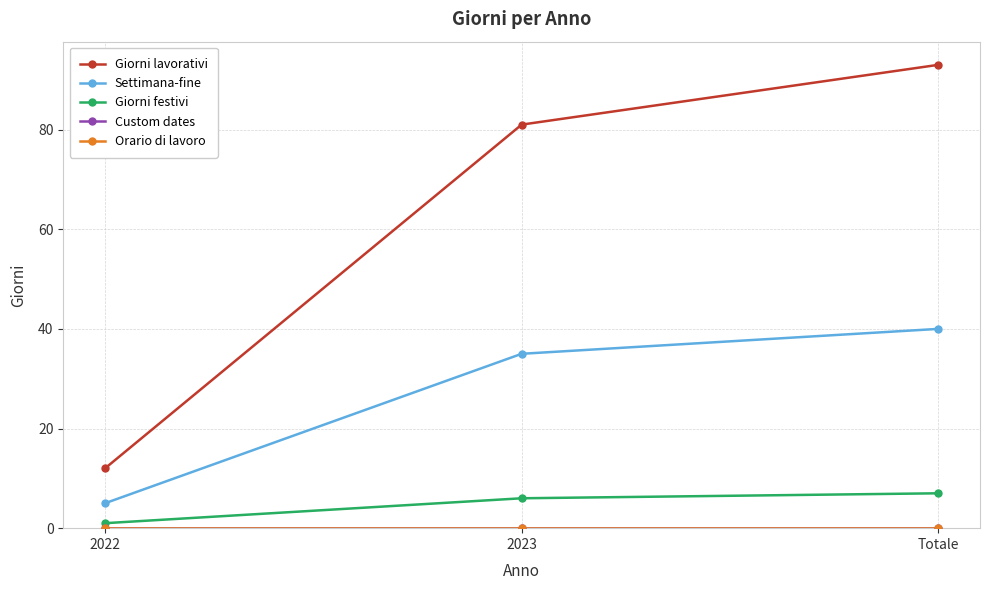

Which series has the largest total across all categories?

Giorni lavorativi